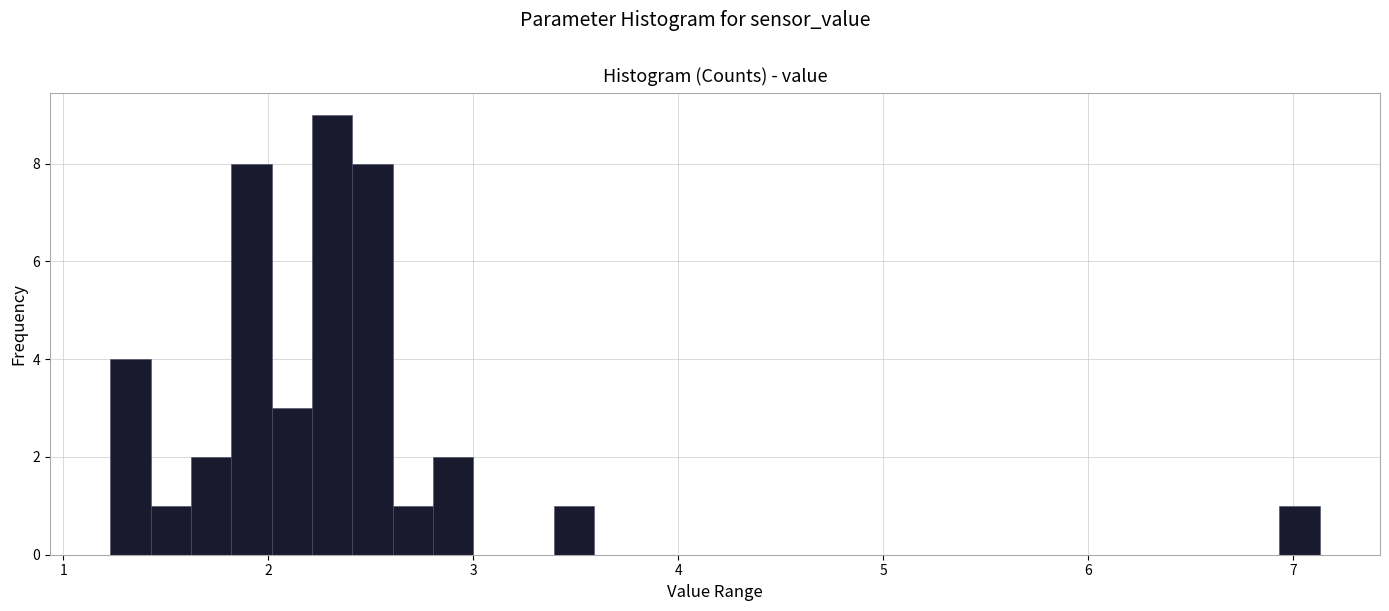

Around what value on the x-axis is the tallest bar? Give the approximate position of its centre, as read against the axis.

2.3